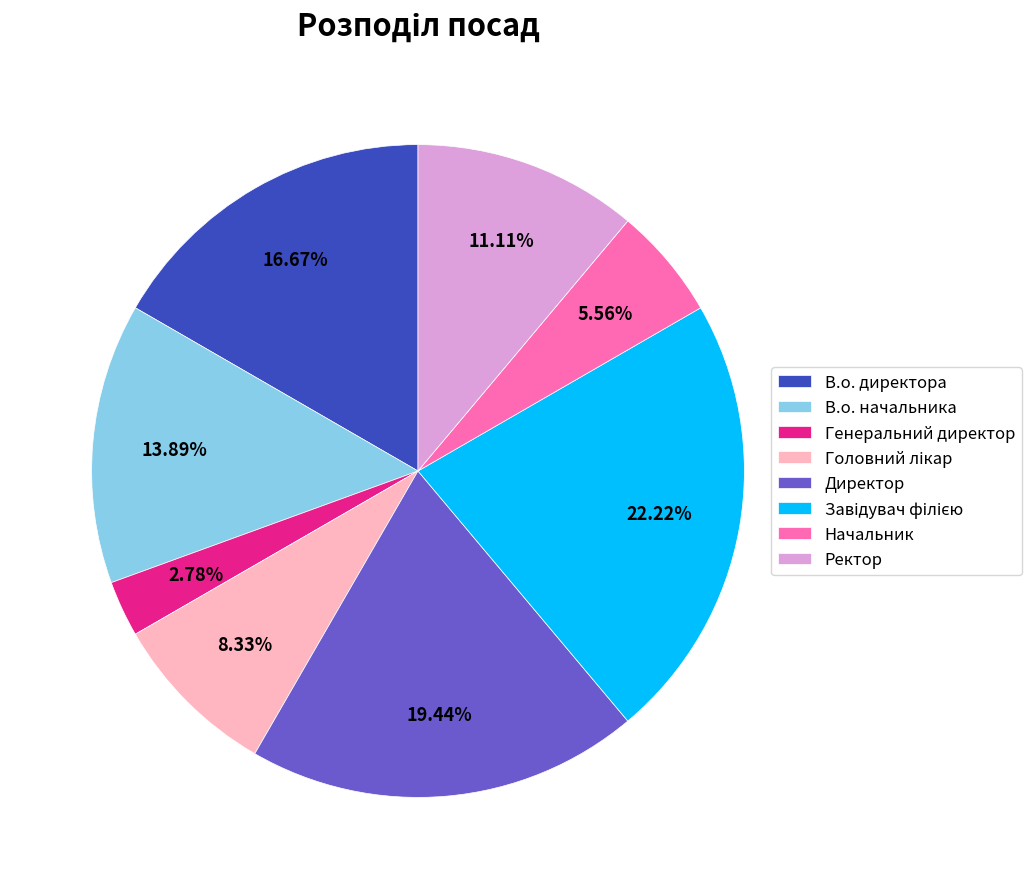

Does В.о. директора account for over 50% of the chart?

No